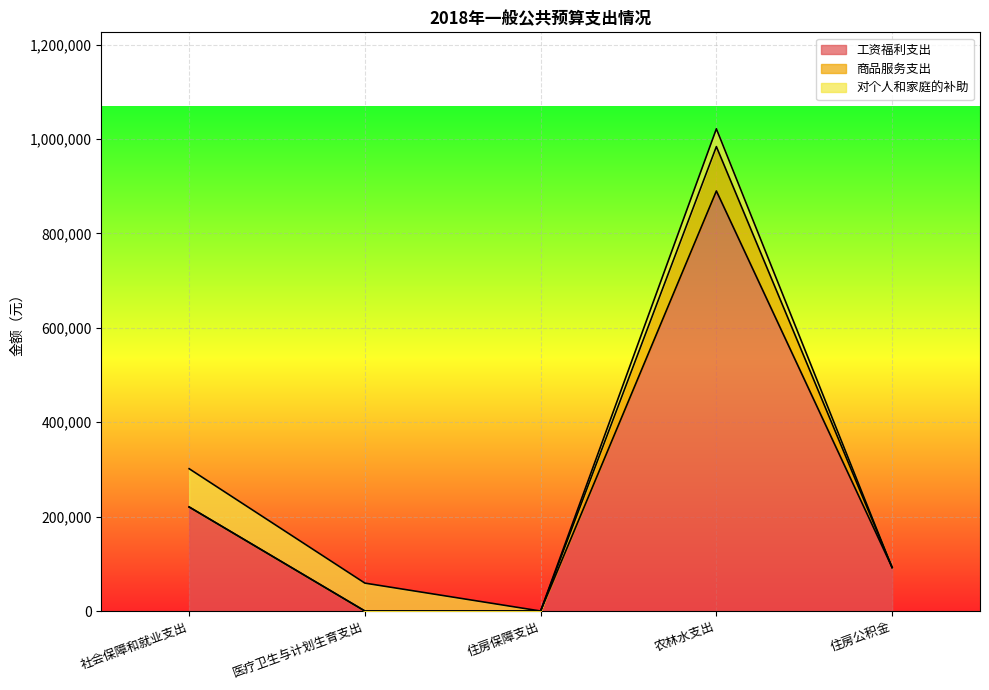

How many values in 工资福利支出 are above zero?

3